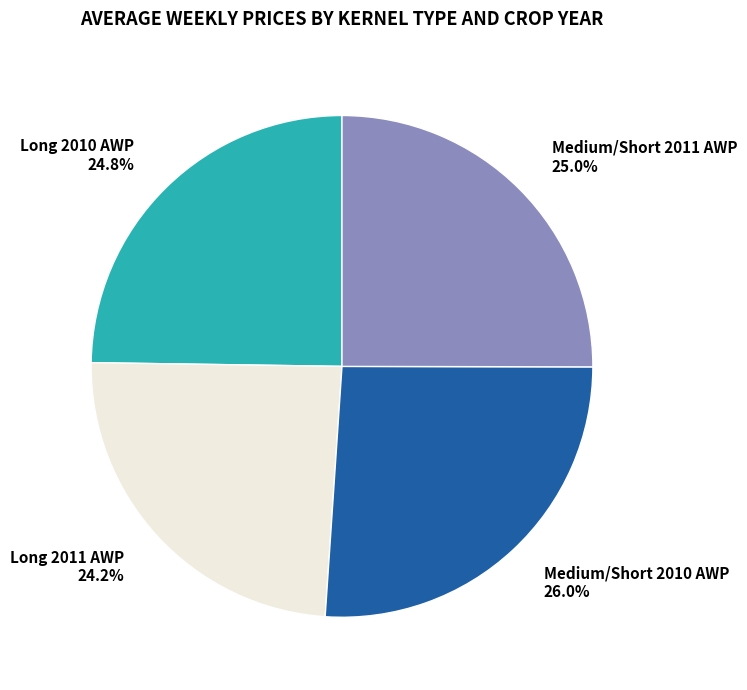

Between Long 2011 AWP and Long 2010 AWP, which is larger?

Long 2010 AWP